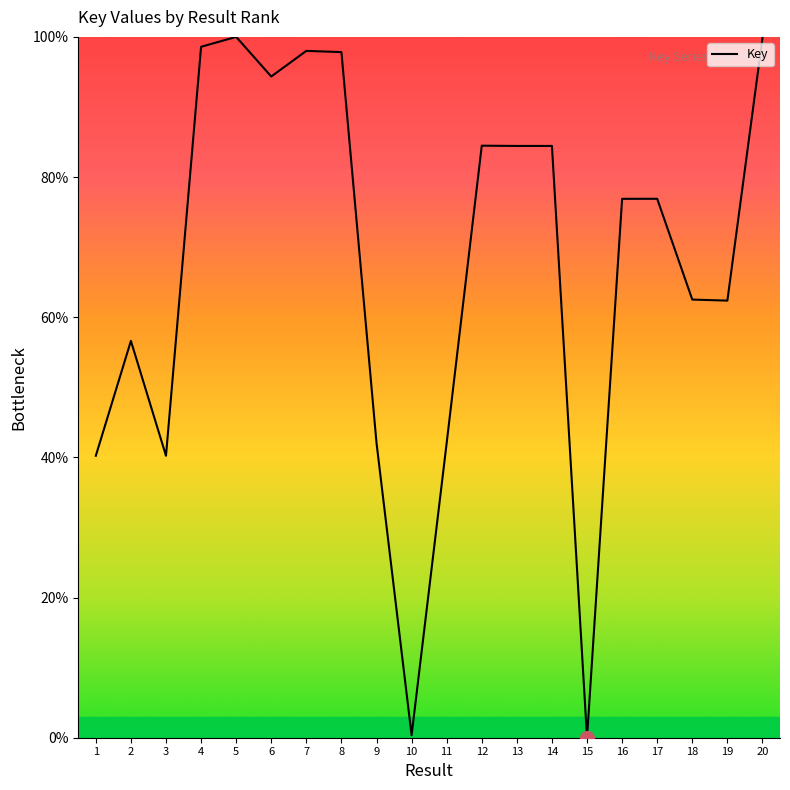

Does the chart display data point markers on the line(s)?

No